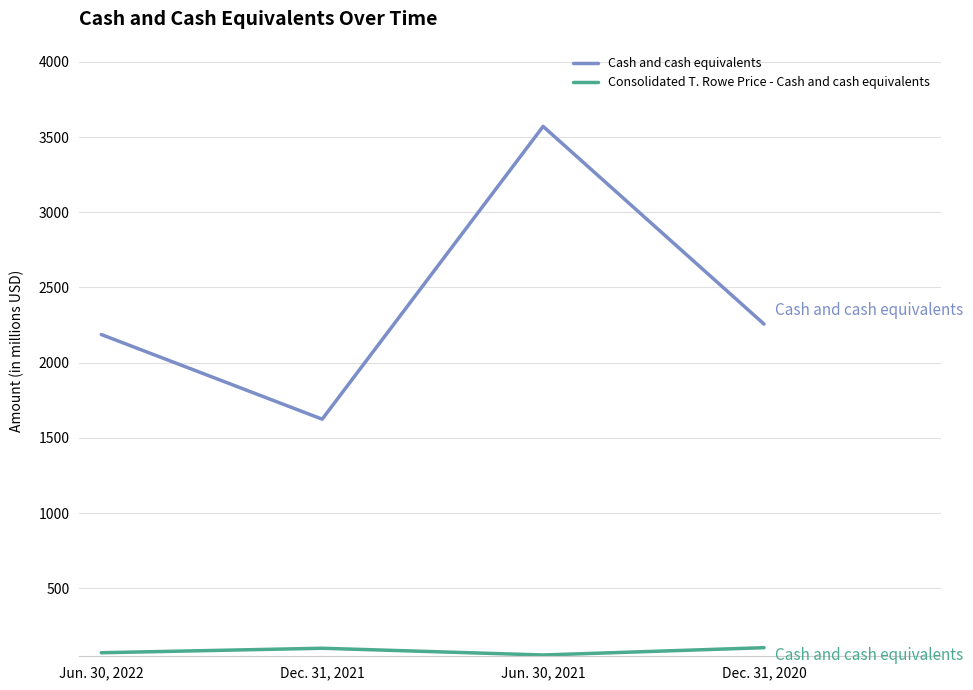

How many distinct data groups are displayed?

2